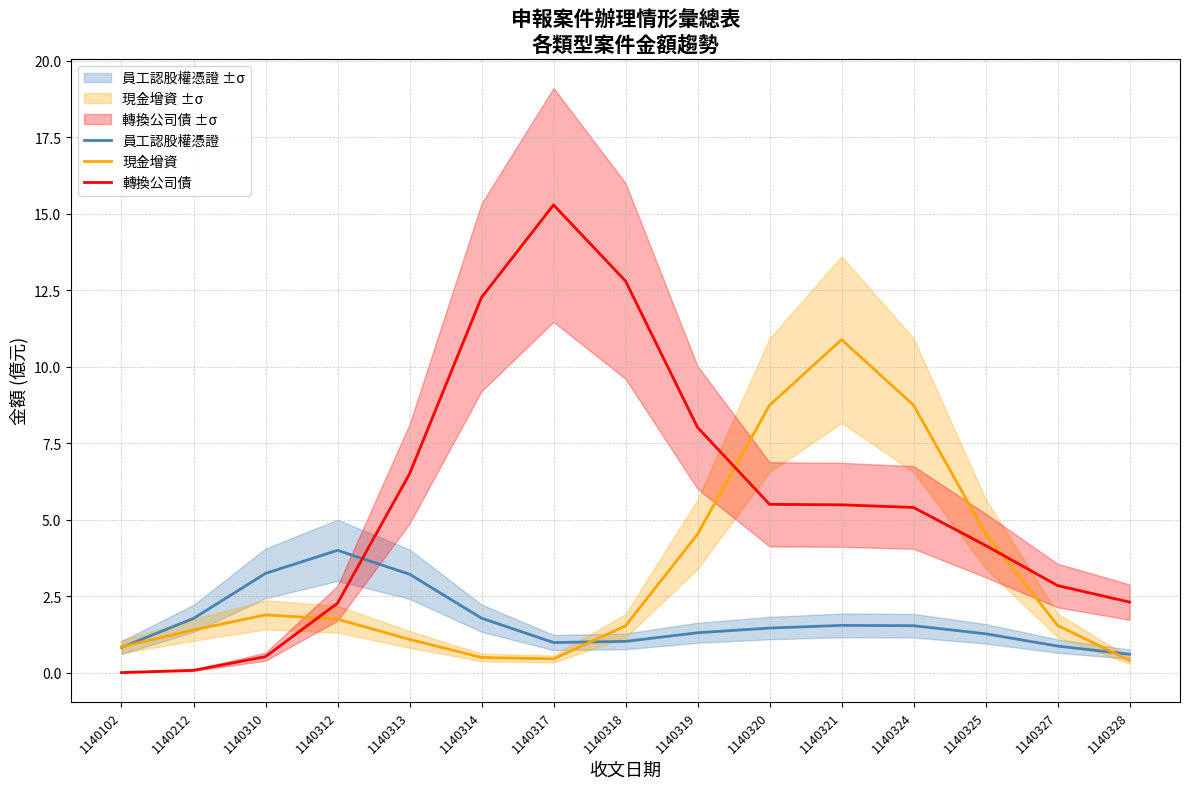

What value does the 轉換公司債 series have at 1140313?

6.5